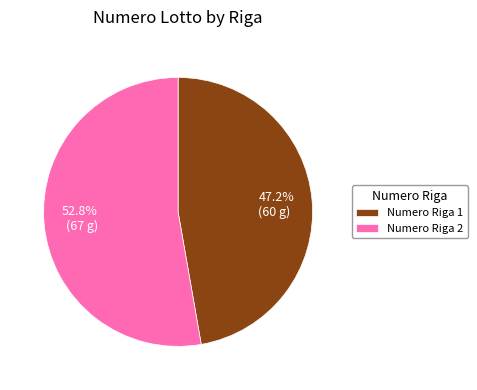

Rank the categories by value from lowest to highest.

Numero Riga 1, Numero Riga 2